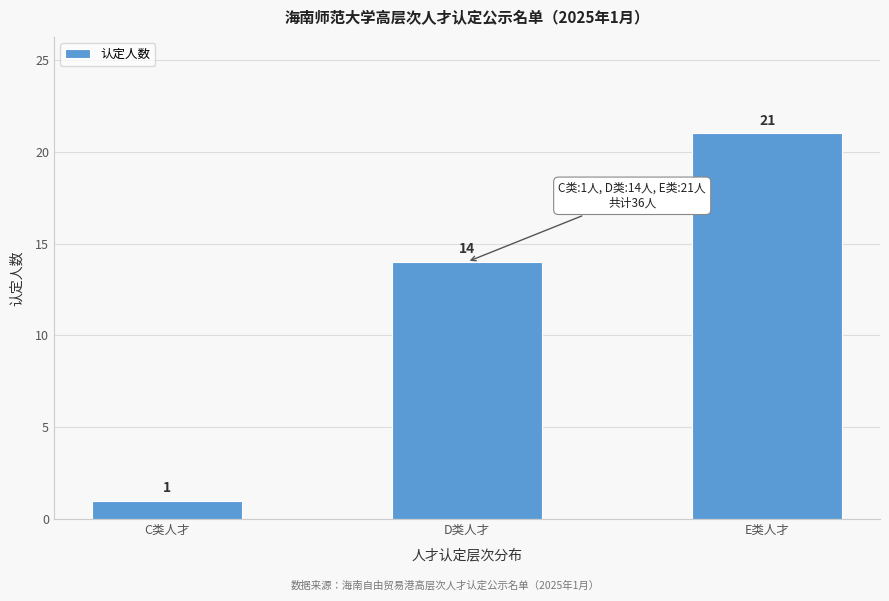

Reading left to right, list all the values displayed in this chart.

C类人才=1	D类人才=14	E类人才=21